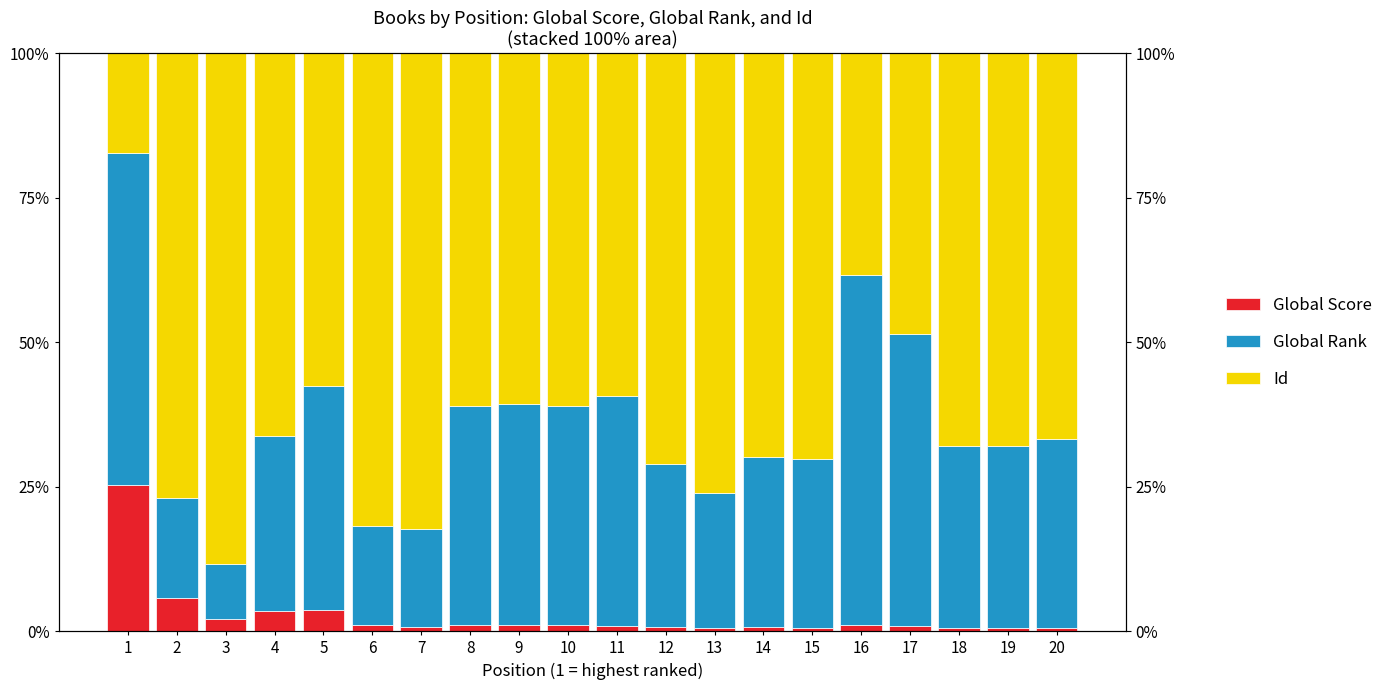

At which category is the sum across all series the highest?

1